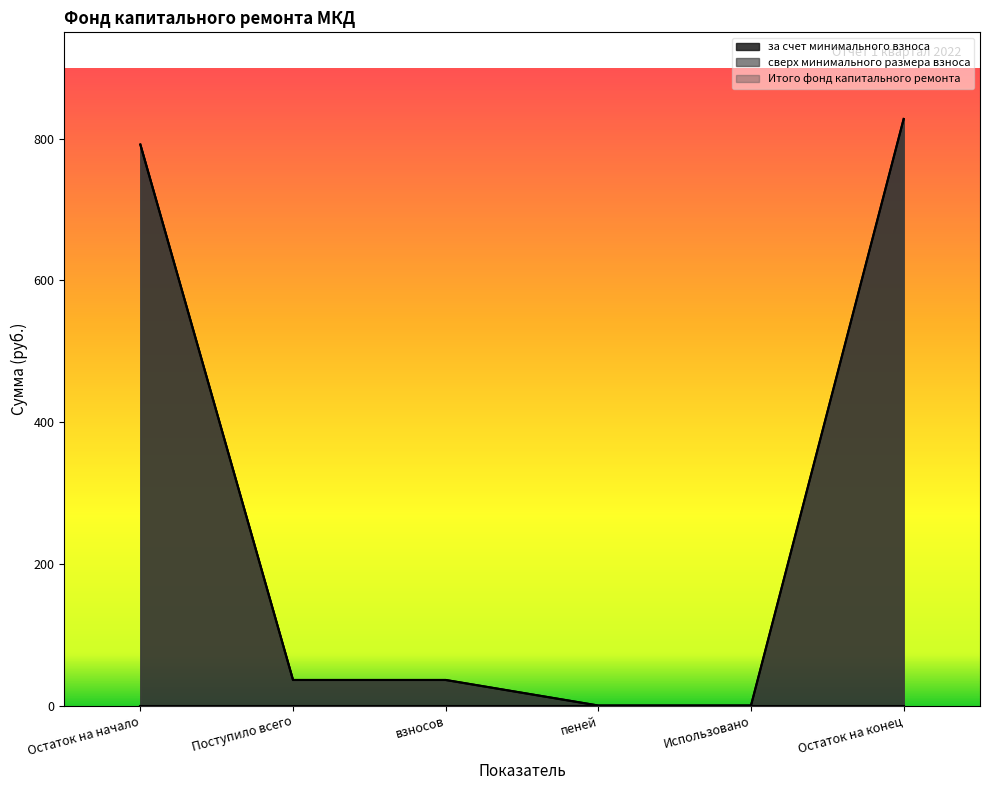

At how many categories does at least one series exceed 262?

2